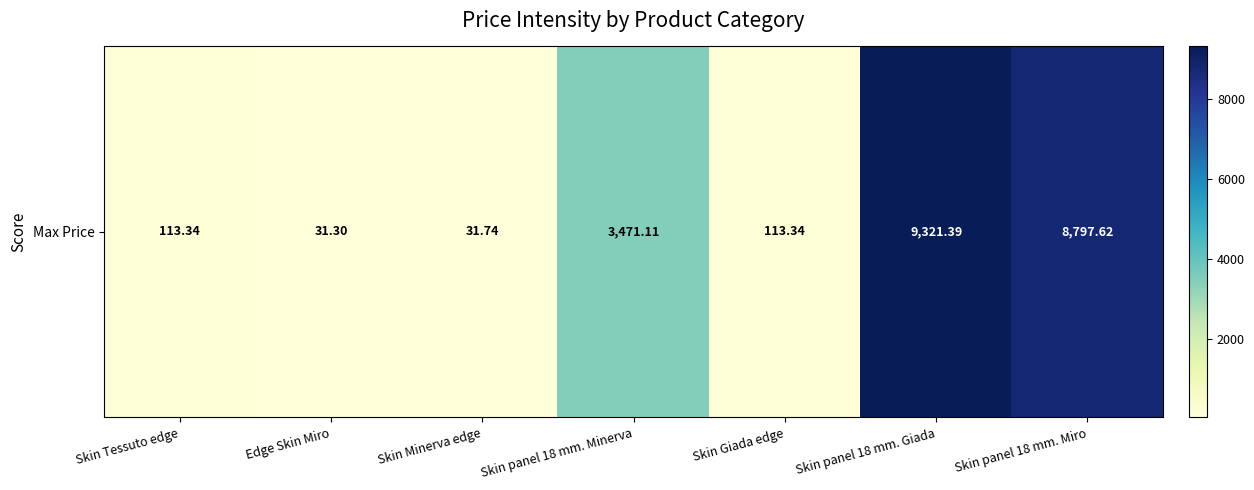

Count the number of categories in the chart.

7